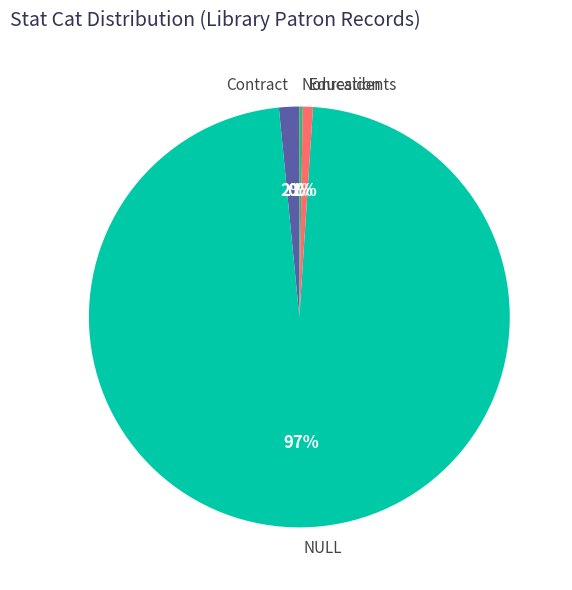

Is there any slice that represents more than half of the pie?

Yes